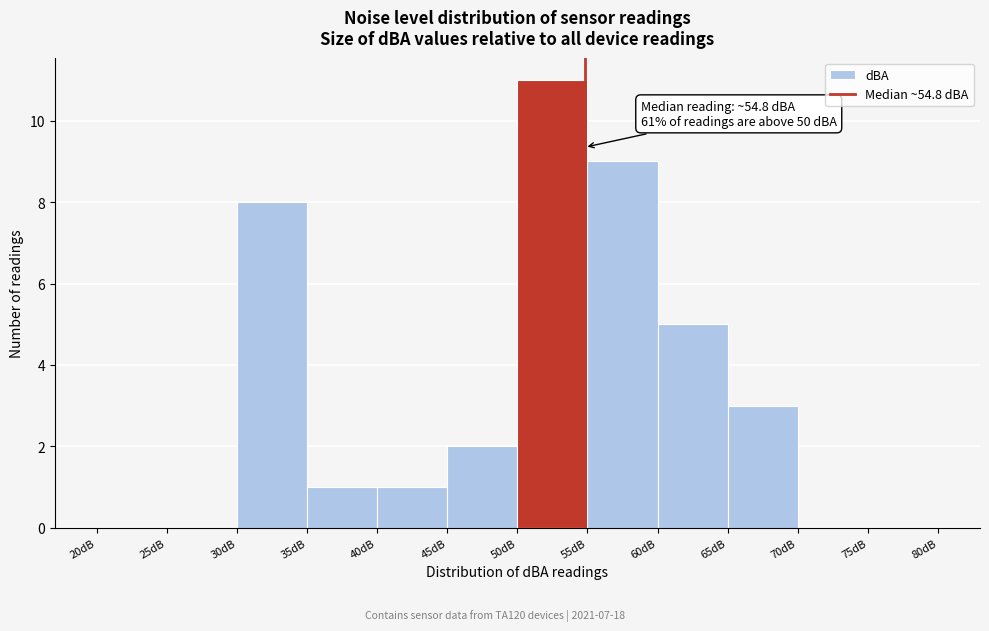

Which range on the x-axis has the tallest bar?

50 to 55